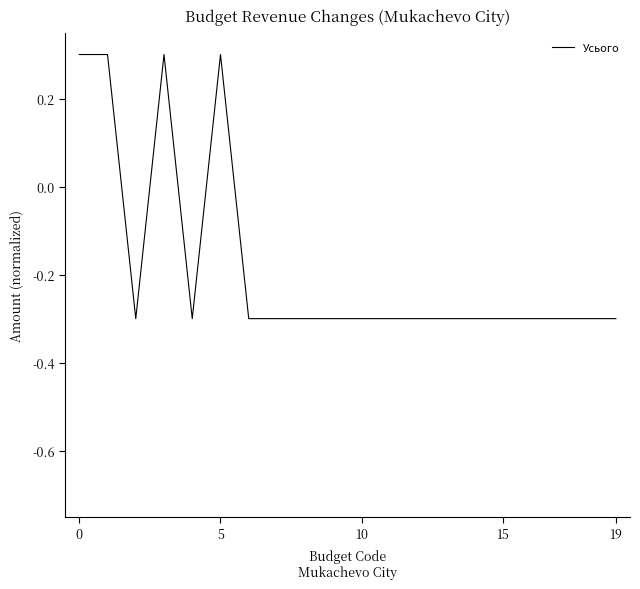

What is the greatest value displayed?

0.3